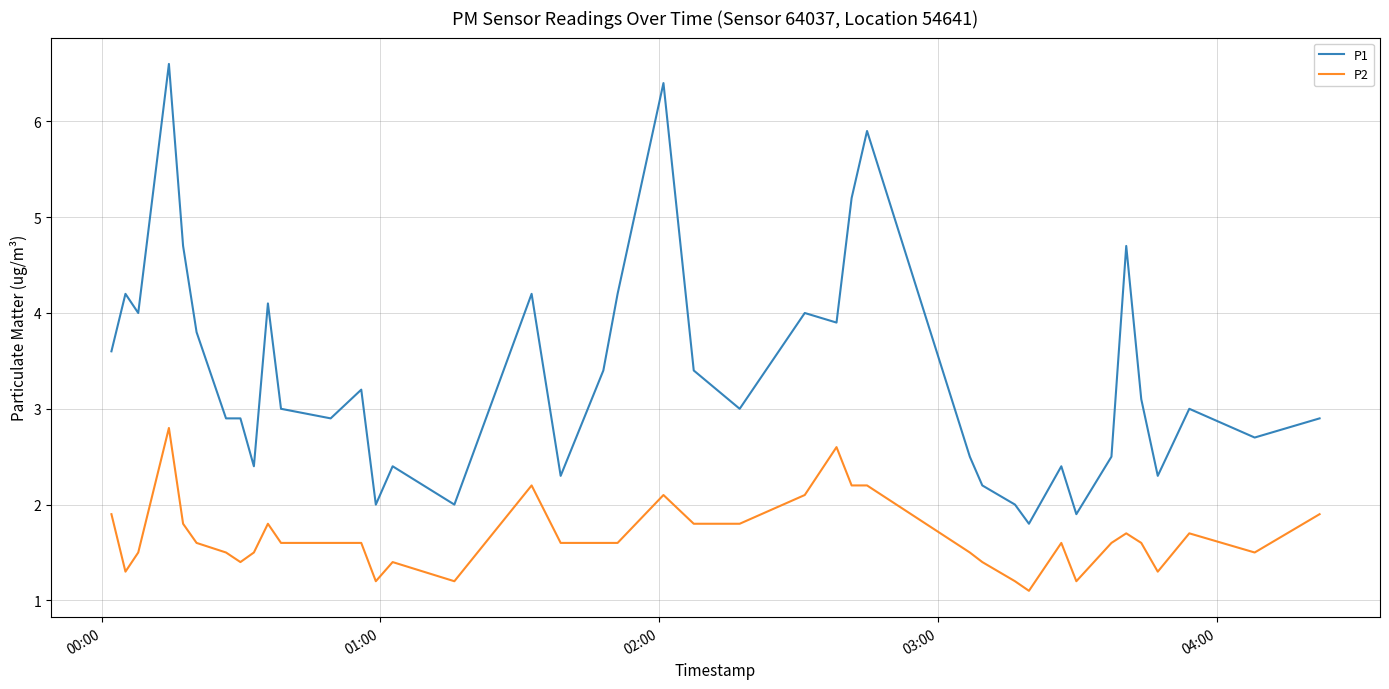

What is the minimum value shown in the chart?

1.1